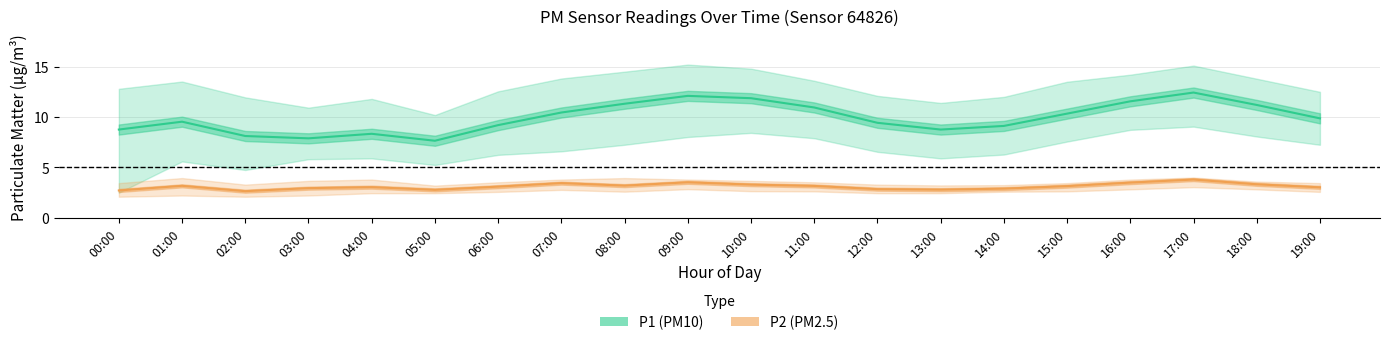

What is the sum of all P2 (PM2.5) values?

62.4